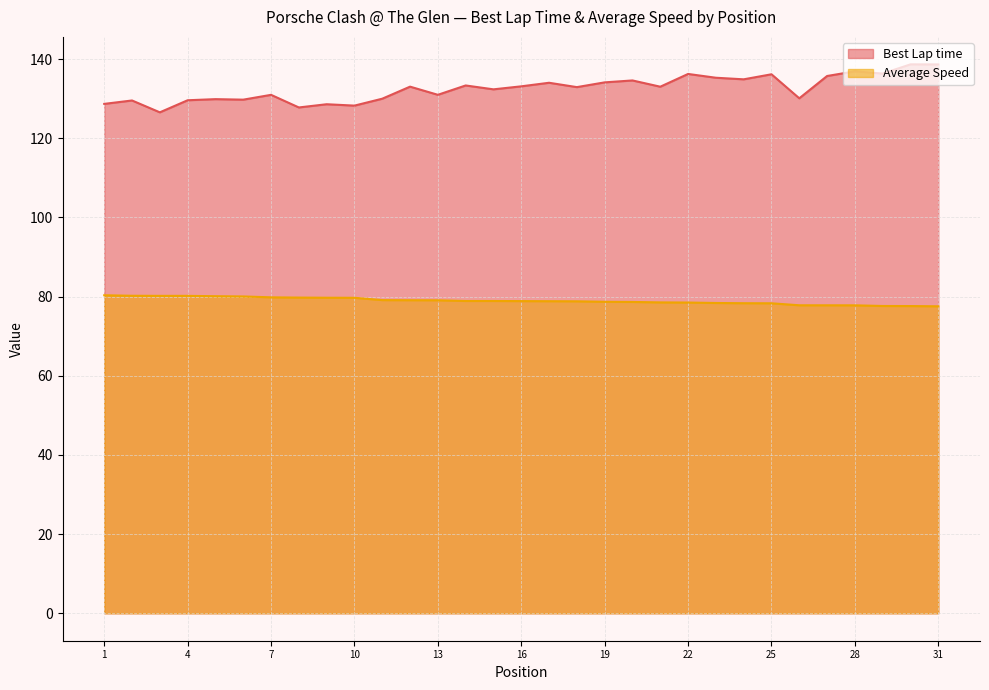

Is it true that Average Speed equals 30.8 at MIKE FAEMS?

False